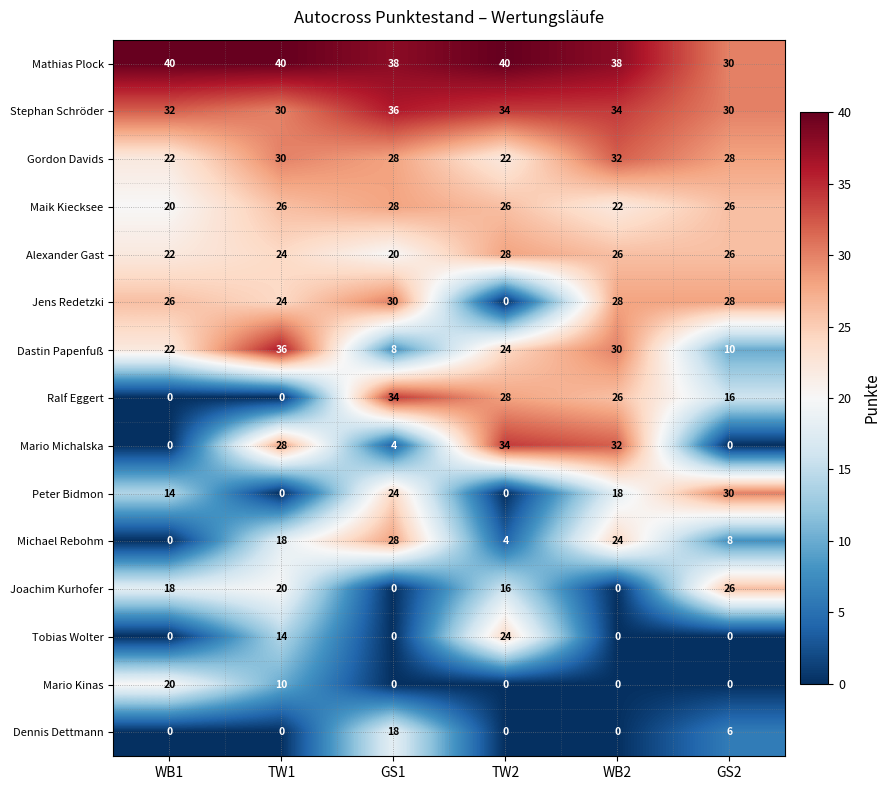

At how many categories does at least one series exceed 28?

6